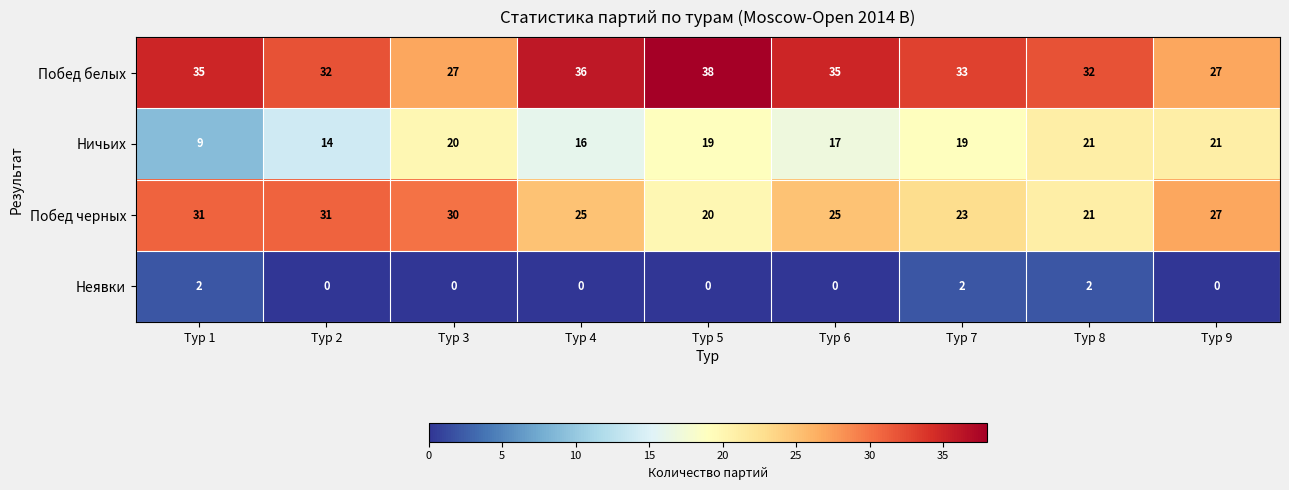

Which series has the widest spread of values?

Ничьих